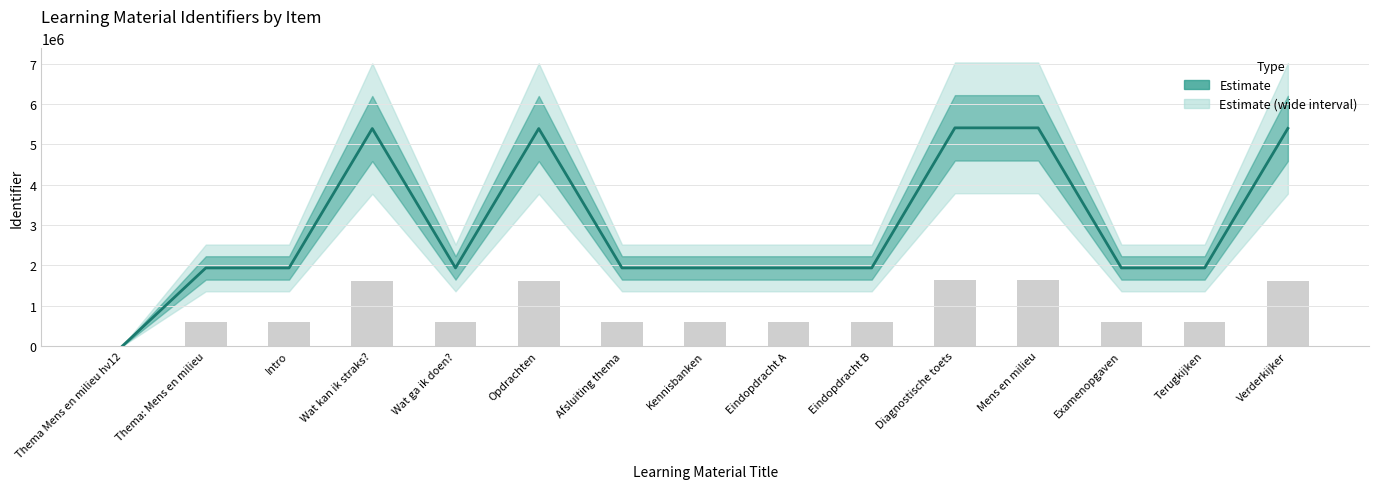

The chart shows a value of 2560647 at Kennisbanken. True or false?

False